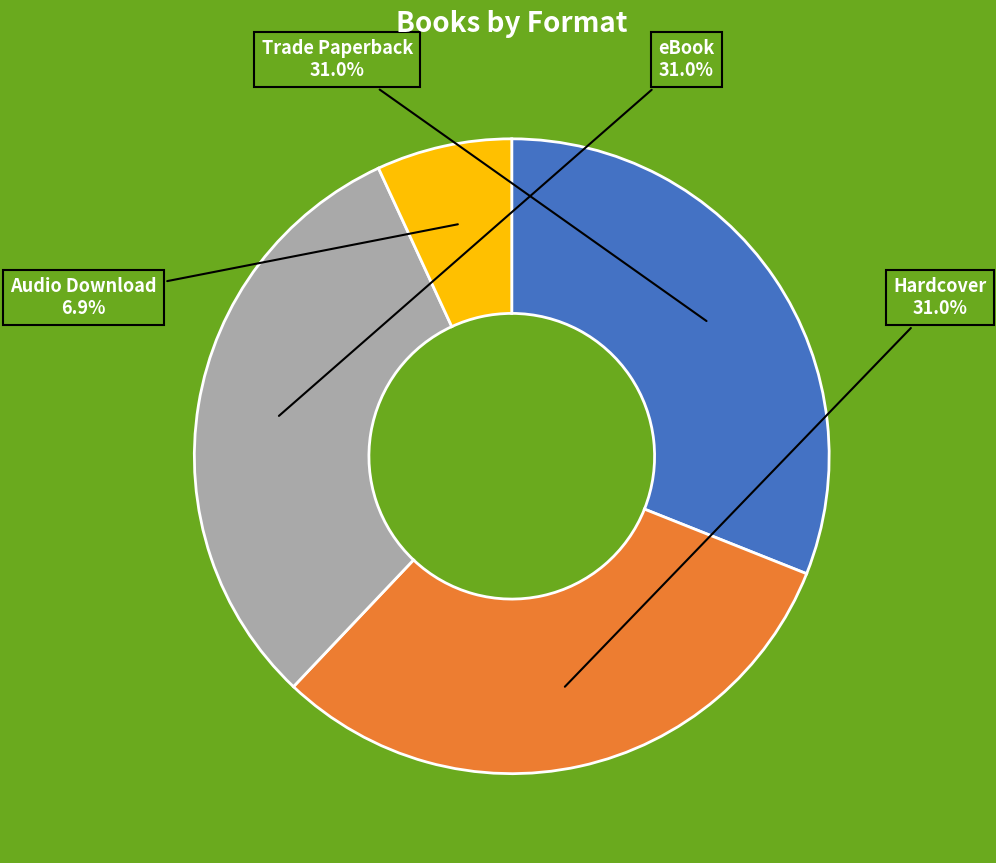

To the nearest percent, what is the difference between the largest and smallest slice percentages?

24%